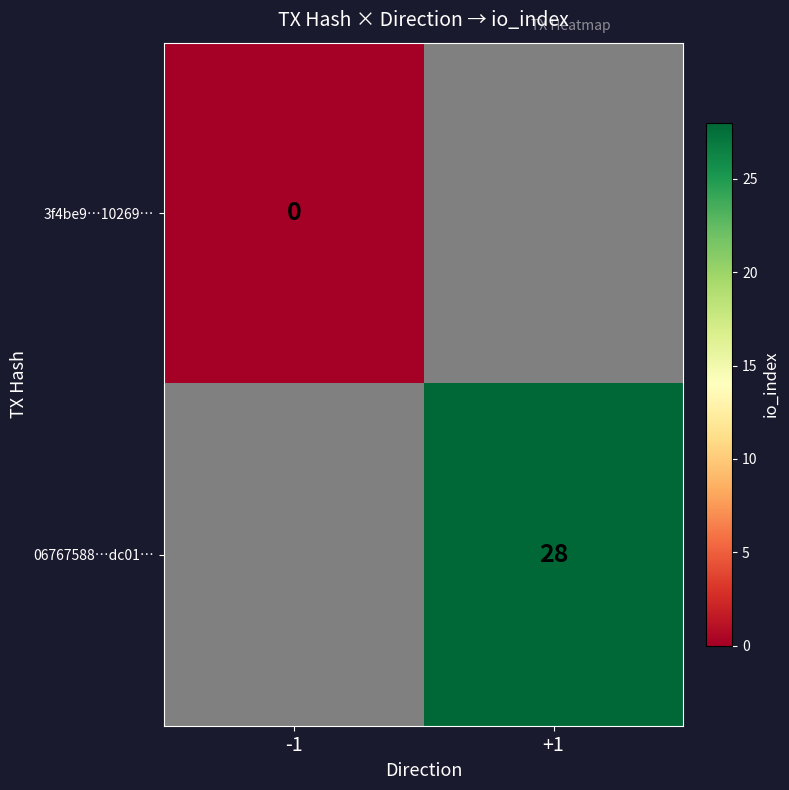

Is it true that 06767588…dc01… equals 28 at +1?

True